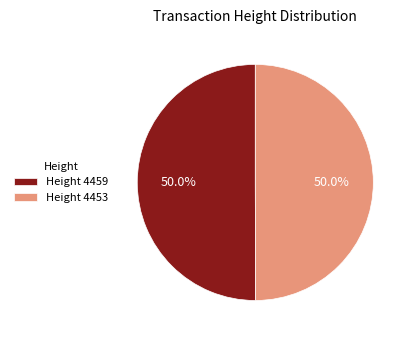

Approximately how many times larger is the value at Height 4459 compared to Height 4453?

1.0